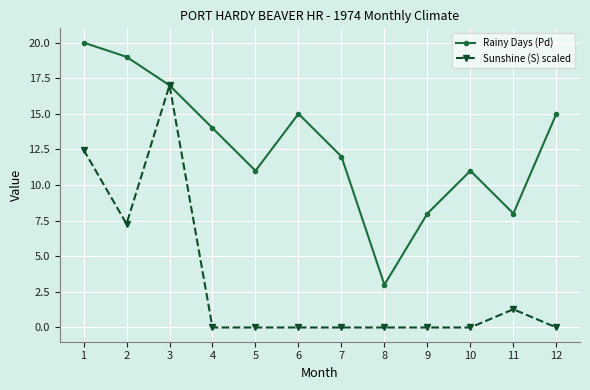

What is the spread (max minus min) of values at 1?

7.5